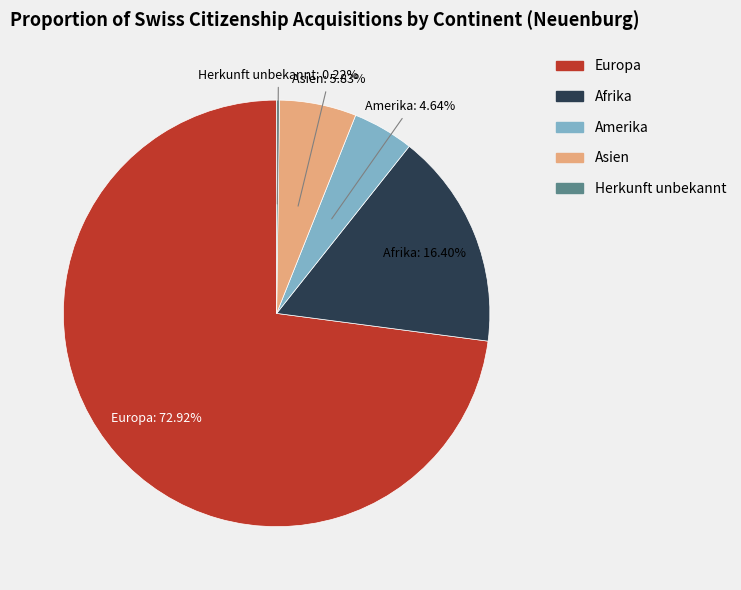

Is there any slice that represents more than half of the pie?

Yes